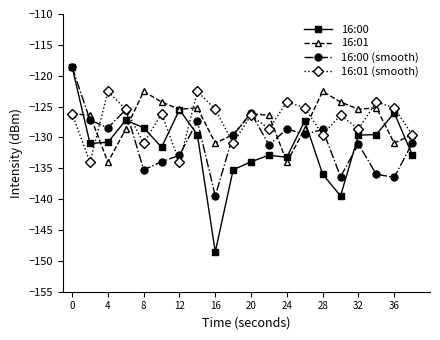

What is the maximum value shown in the chart?

-118.6